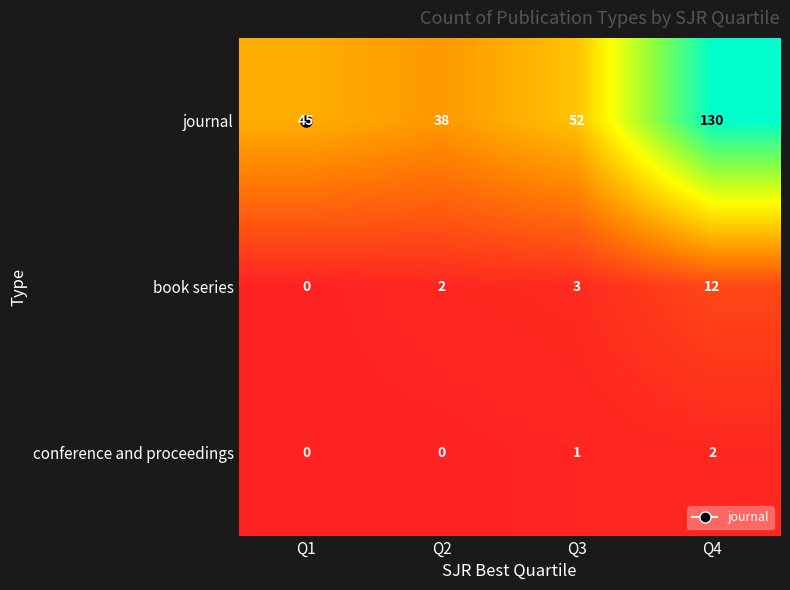

What is the difference between the highest and lowest values at Q4?

128